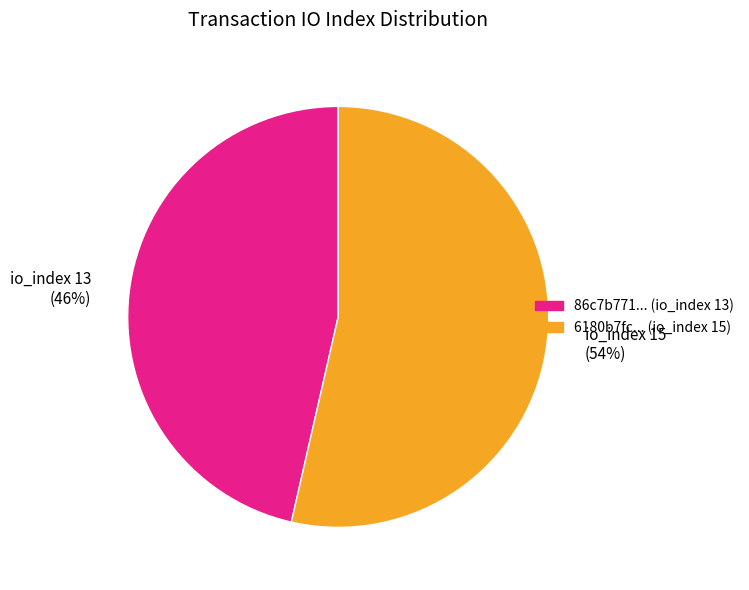

Is there a majority slice in this chart?

Yes